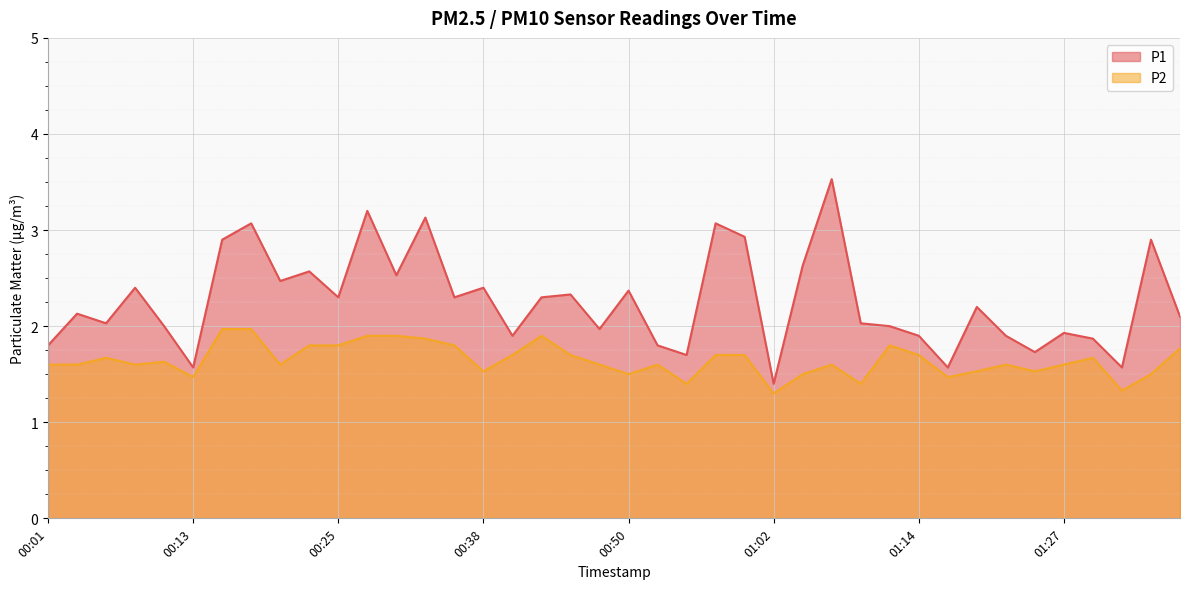

Reading left to right, what are all the values shown in this chart?

P1: 00:01=1.8	00:03=2.1	00:06=2.0	00:08=2.4	00:11=2.0	00:13=1.6	00:16=2.9	00:18=3.1	00:20=2.5	00:23=2.6	00:25=2.3	00:28=3.2	00:30=2.5	00:33=3.1	00:35=2.3	00:38=2.4	00:40=1.9	00:42=2.3	00:45=2.3	00:47=2.0	00:50=2.4	00:52=1.8	00:55=1.7	00:57=3.1	01:00=2.9	01:02=1.4	01:05=2.6	01:07=3.5	01:10=2.0	01:12=2.0	01:14=1.9	01:17=1.6	01:19=2.2	01:22=1.9	01:24=1.7	01:27=1.9	01:29=1.9	01:31=1.6	01:34=2.9	01:36=2.1
P2: 00:01=1.6	00:03=1.6	00:06=1.7	00:08=1.6	00:11=1.6	00:13=1.5	00:16=2.0	00:18=2.0	00:20=1.6	00:23=1.8	00:25=1.8	00:28=1.9	00:30=1.9	00:33=1.9	00:35=1.8	00:38=1.5	00:40=1.7	00:42=1.9	00:45=1.7	00:47=1.6	00:50=1.5	00:52=1.6	00:55=1.4	00:57=1.7	01:00=1.7	01:02=1.3	01:05=1.5	01:07=1.6	01:10=1.4	01:12=1.8	01:14=1.7	01:17=1.5	01:19=1.5	01:22=1.6	01:24=1.5	01:27=1.6	01:29=1.7	01:31=1.3	01:34=1.5	01:36=1.8